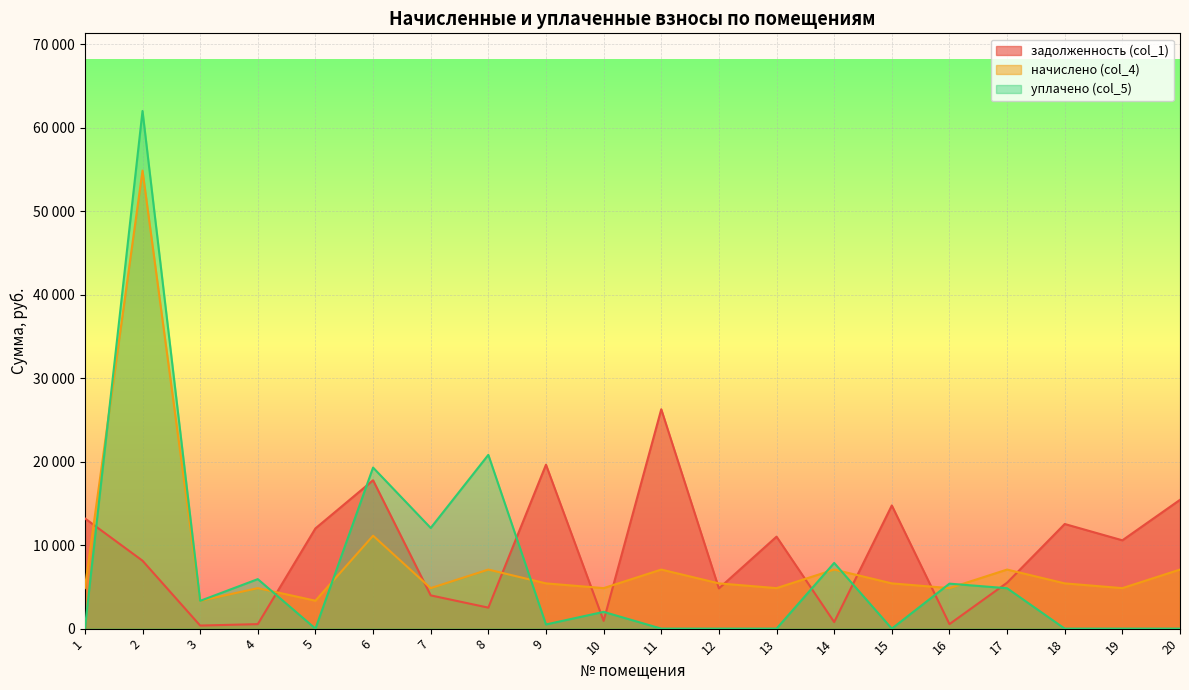

What are all the series names shown in the legend?

задолженность (col_1), начислено (col_4), уплачено (col_5)